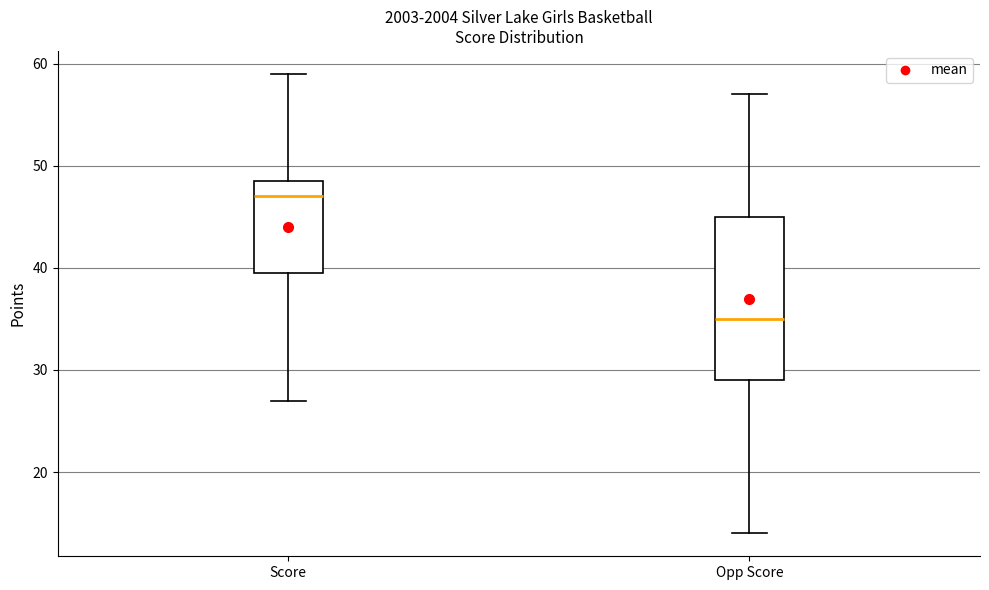

Where is the lower edge of the box for Opp Score on the y-axis? The values are not printed on the chart, so give them approximately, as read against the axis.

29